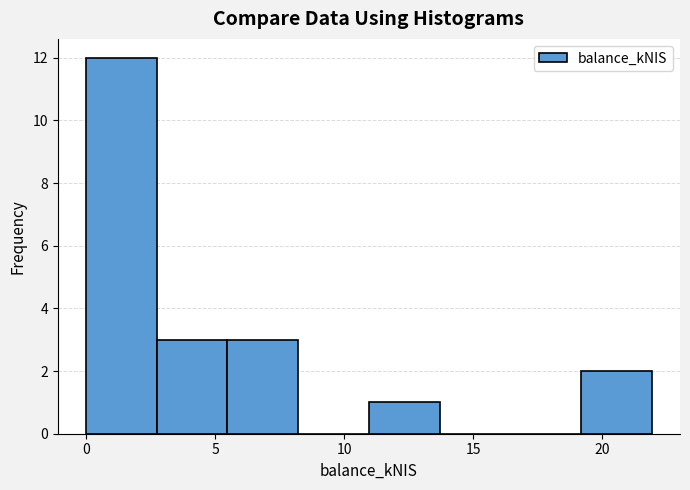

Which range on the x-axis has the tallest bar?

0.0 to 2.5